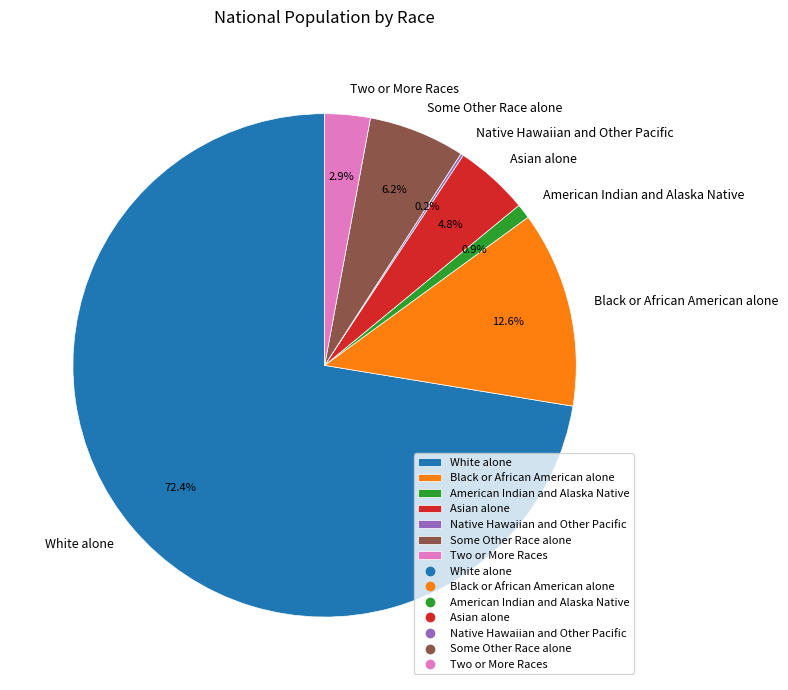

What is the total percentage of Black or African American alone and Some Other Race alone?

18.8%